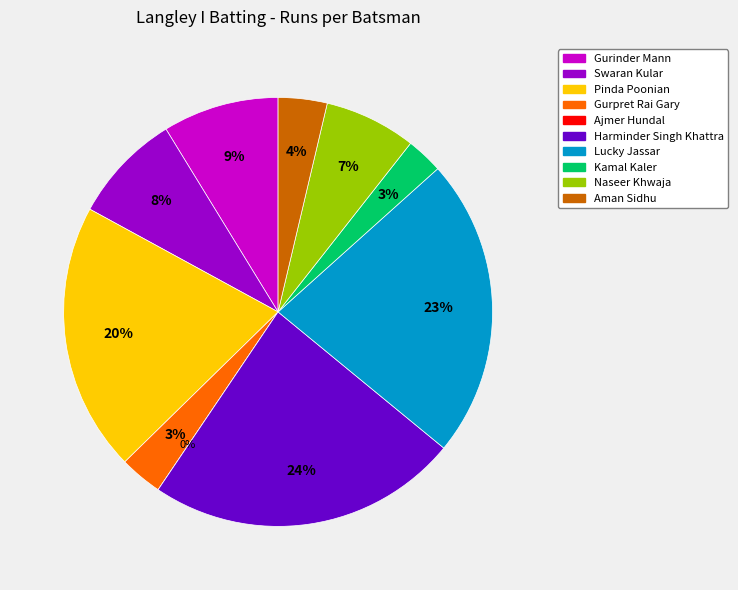

To the nearest percent, what is the difference between the Gurinder Mann and Pinda Poonian slice percentages?

12%